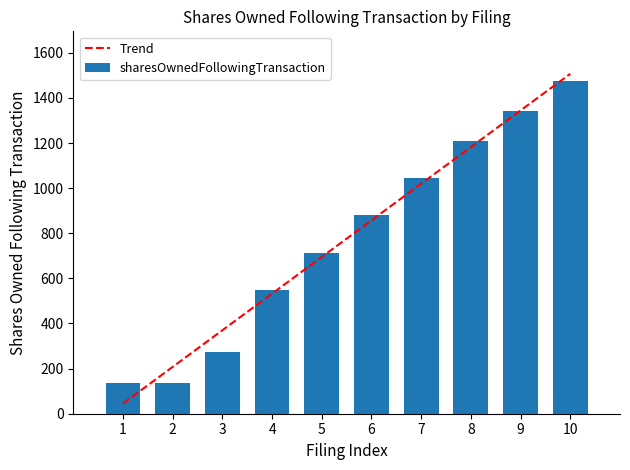

At which label does sharesOwnedFollowingTransaction reach its minimum?

1